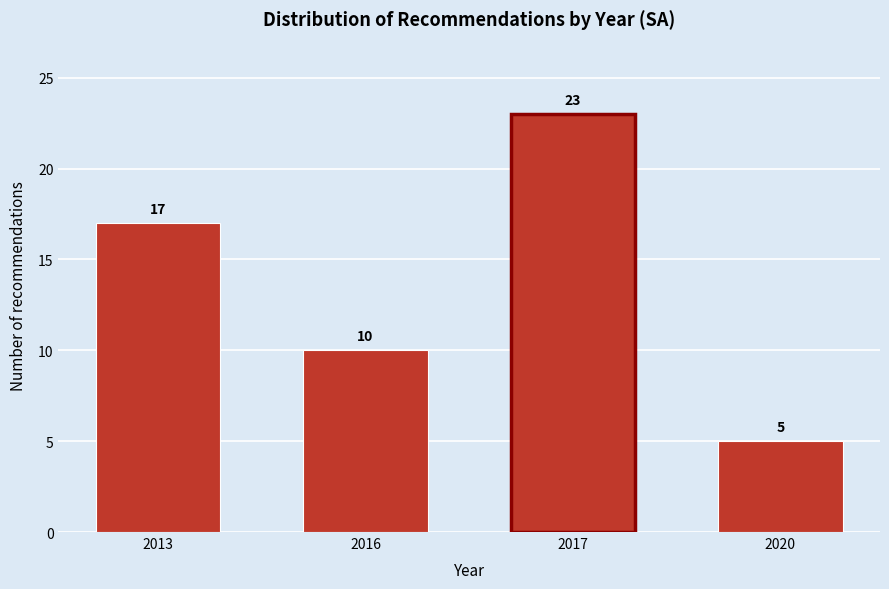

Reading left to right, transcribe all the data shown in this chart.

2013=17	2016=10	2017=23	2020=5